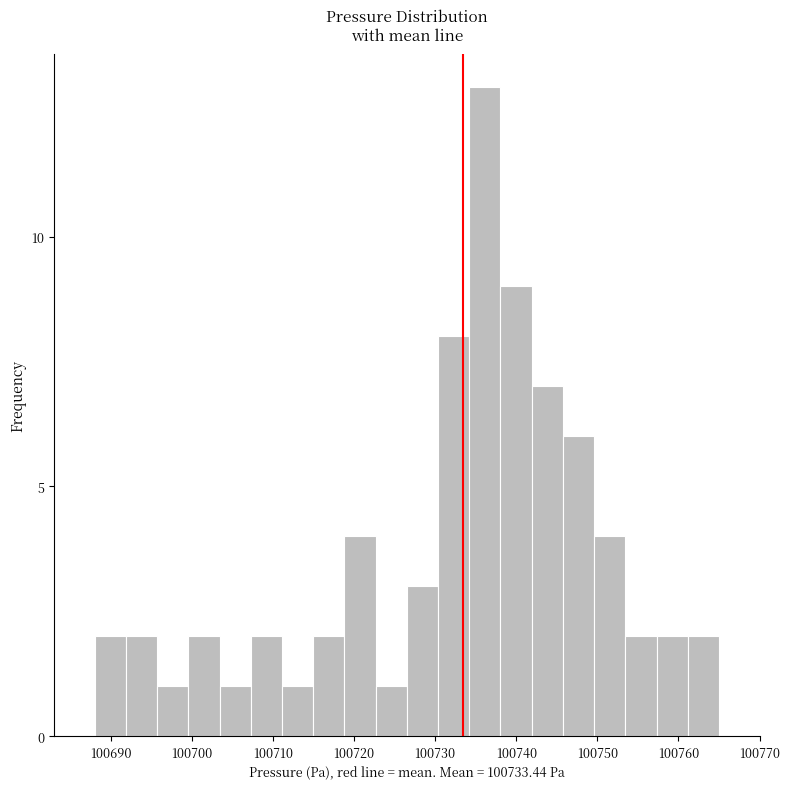

Around what value on the x-axis is the tallest bar? Give the approximate position of its centre, as read against the axis.

100736